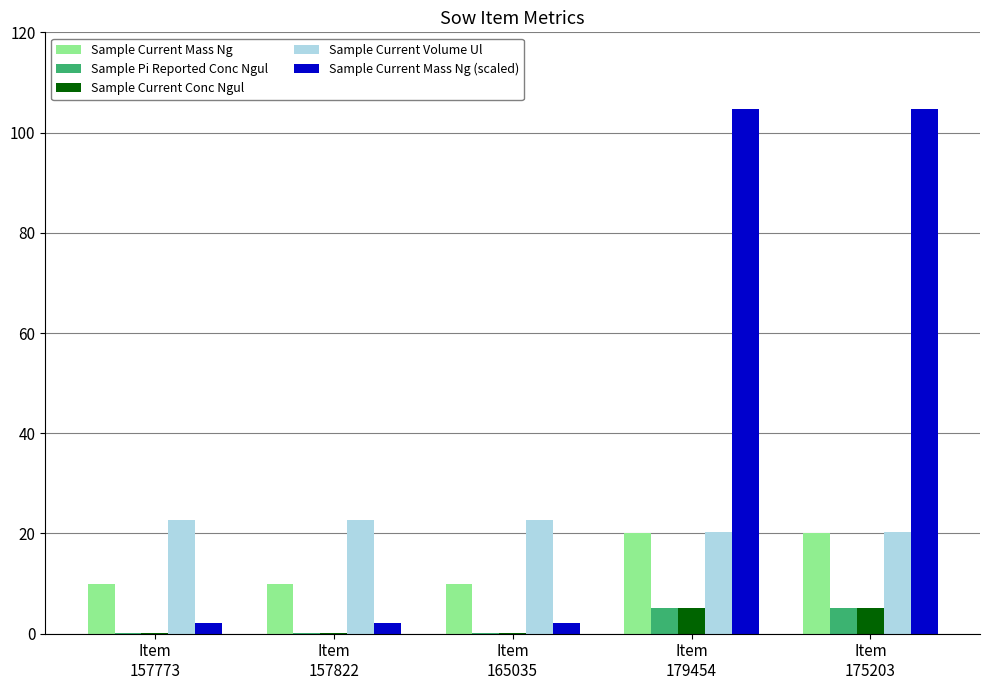

Reading left to right, extract all data points from this chart.

Sample Current Mass Ng: Item
157773=10.0	Item
157822=10.0	Item
165035=10.0	Item
179454=20.0	Item
175203=20.0
Sample Pi Reported Conc Ngul: Item
157773=0.1	Item
157822=0.1	Item
165035=0.1	Item
179454=5.2	Item
175203=5.2
Sample Current Conc Ngul: Item
157773=0.1	Item
157822=0.1	Item
165035=0.1	Item
179454=5.2	Item
175203=5.2
Sample Current Volume Ul: Item
157773=22.6	Item
157822=22.6	Item
165035=22.6	Item
179454=20.2	Item
175203=20.2
Sample Current Mass Ng (scaled): Item
157773=2.1	Item
157822=2.1	Item
165035=2.1	Item
179454=104.7	Item
175203=104.7